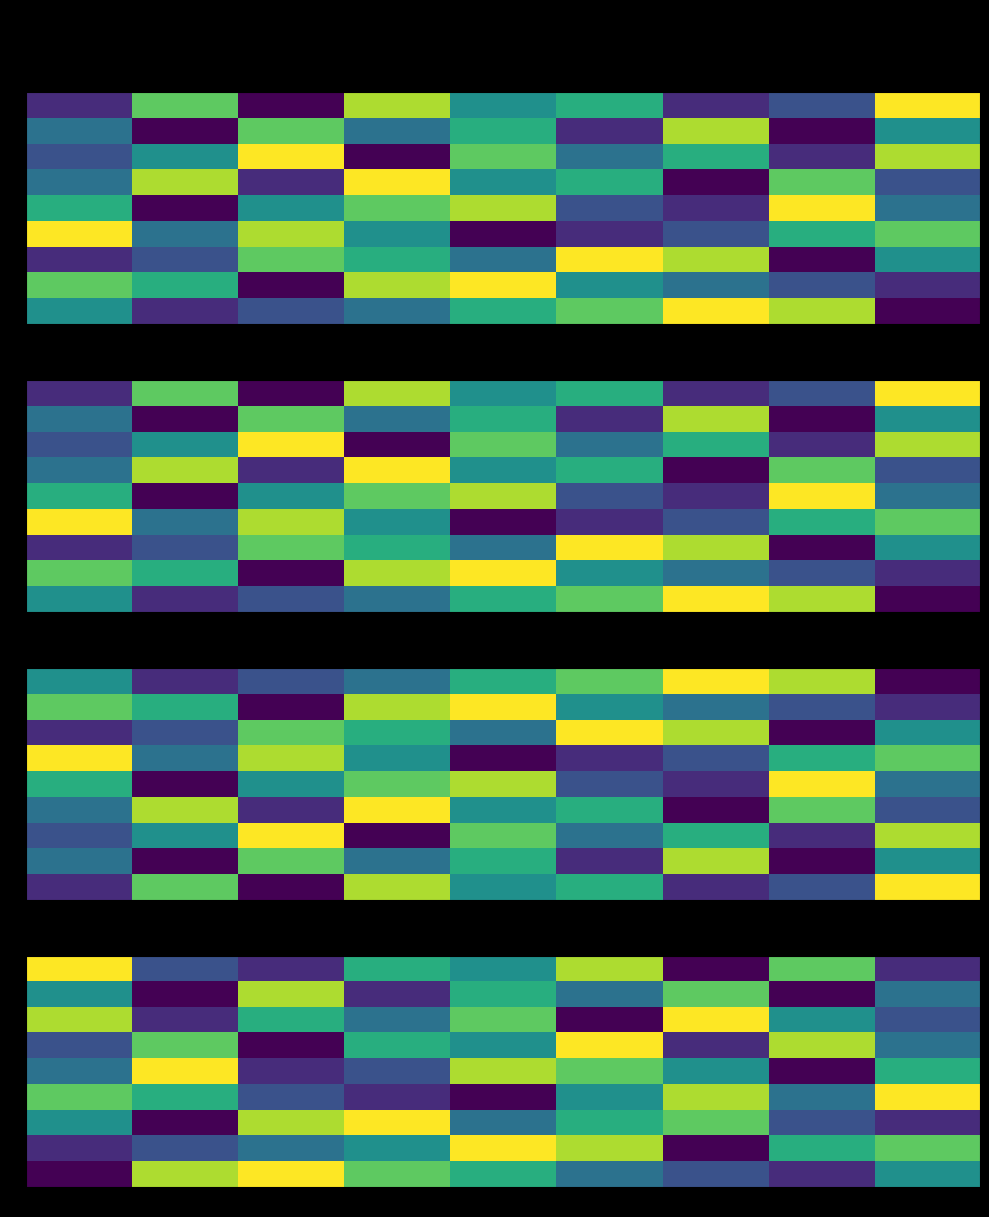

What is the difference between the second highest and minimum values in the 9 series?

7